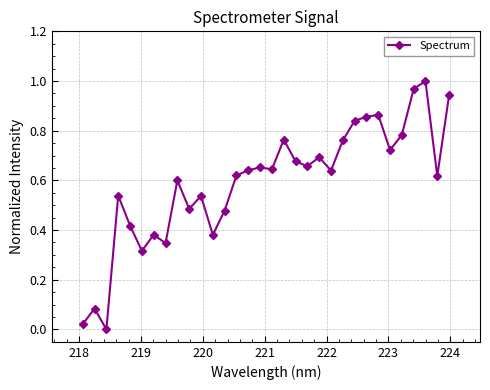

What is the sum of all values?

18.9